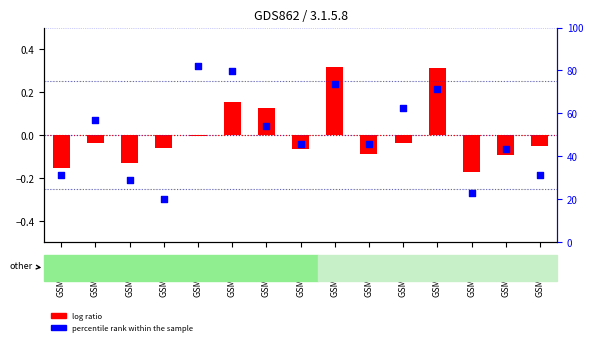

At how many categories does at least one series exceed 75?

2